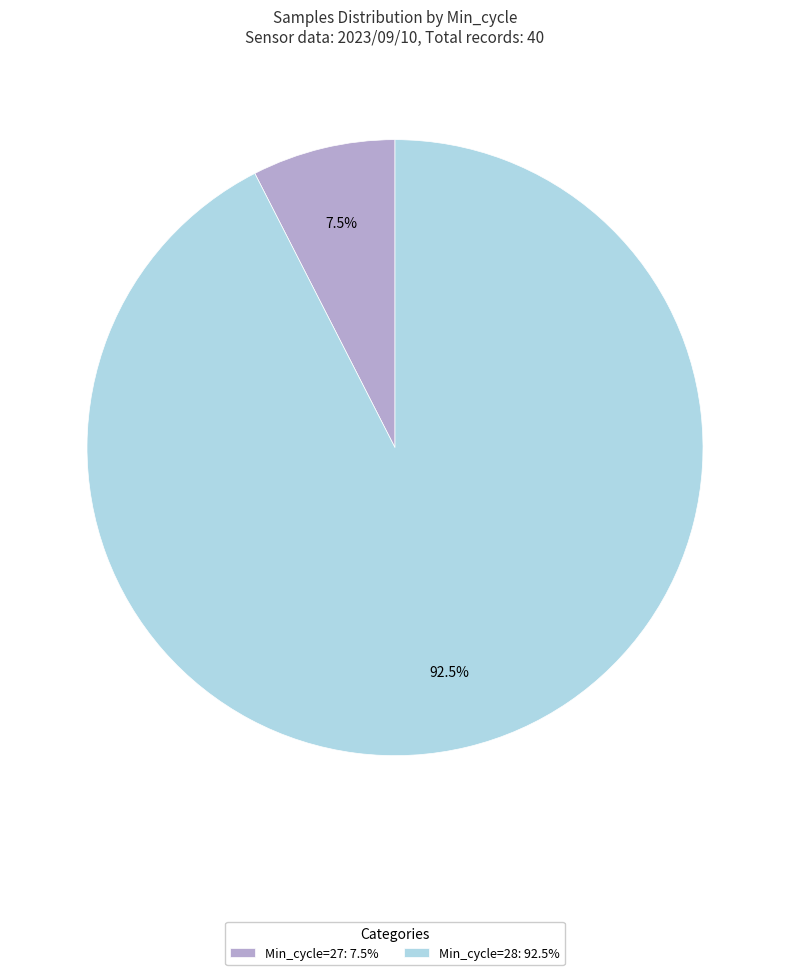

To the nearest percent, what is the average slice percentage?

50%